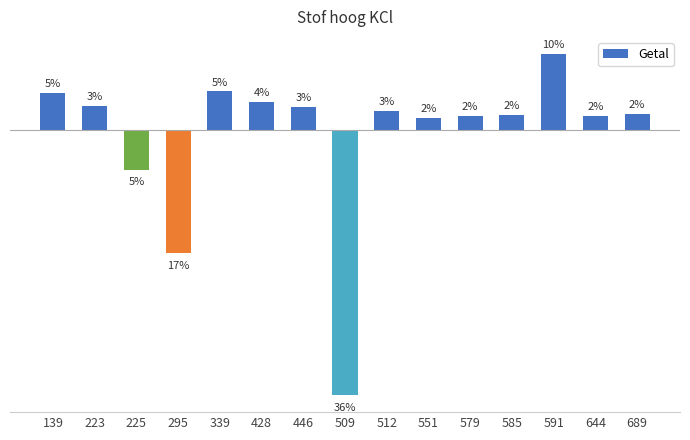

The chart shows a value of 0.0 at 689. True or false?

False